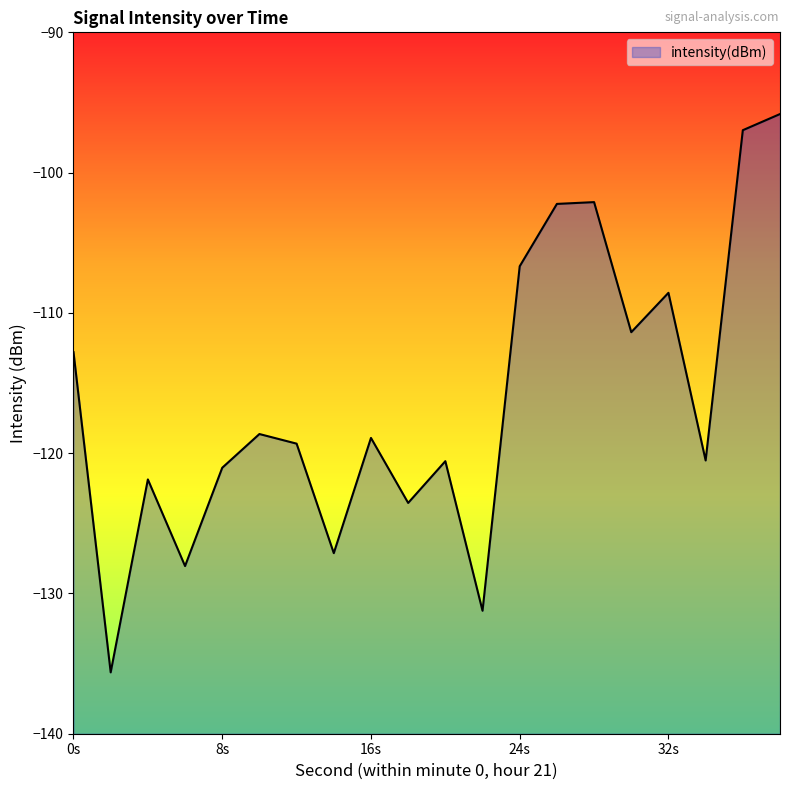

Where is the data nearest to the value -115?

0s